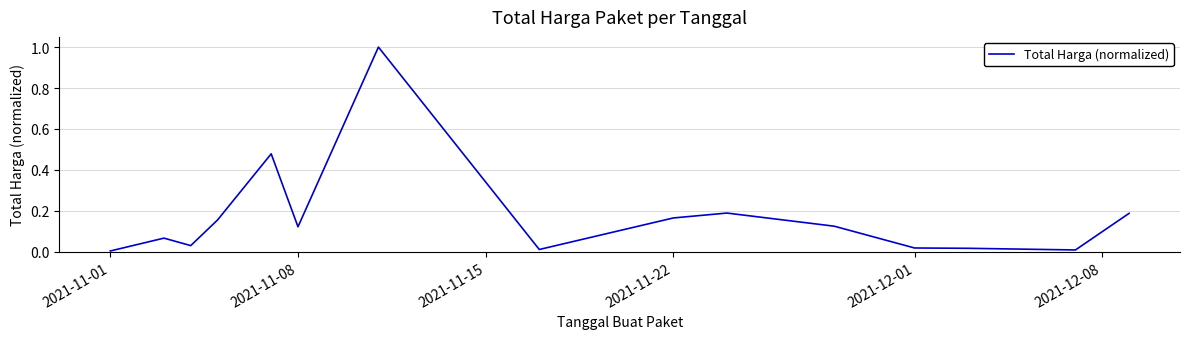

How many lines are shown in the chart?

1